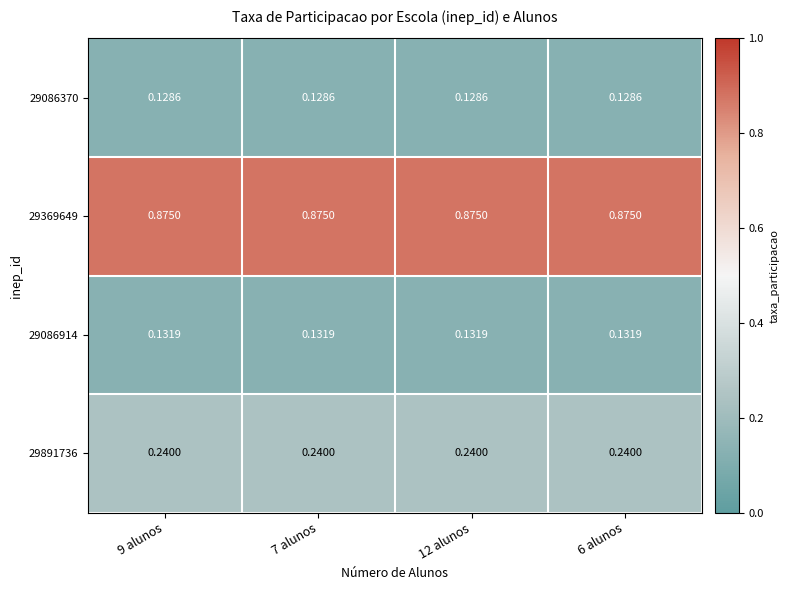

Is the value of 29086914 at 9 alunos greater than the value of 29369649 at 6 alunos?

No